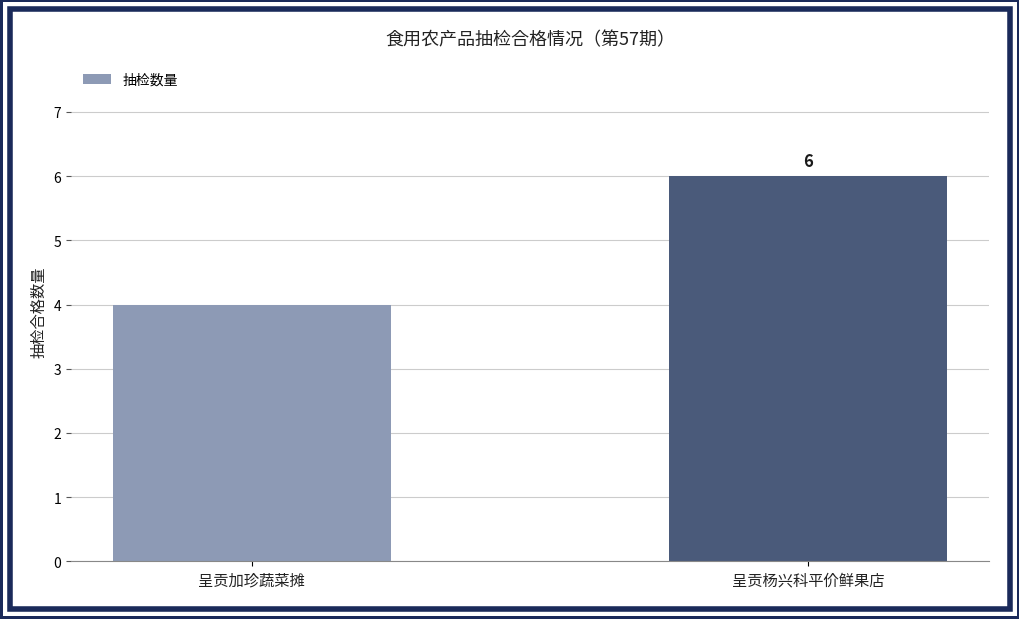

Reading right to left, what are all the values shown in this chart?

6	4